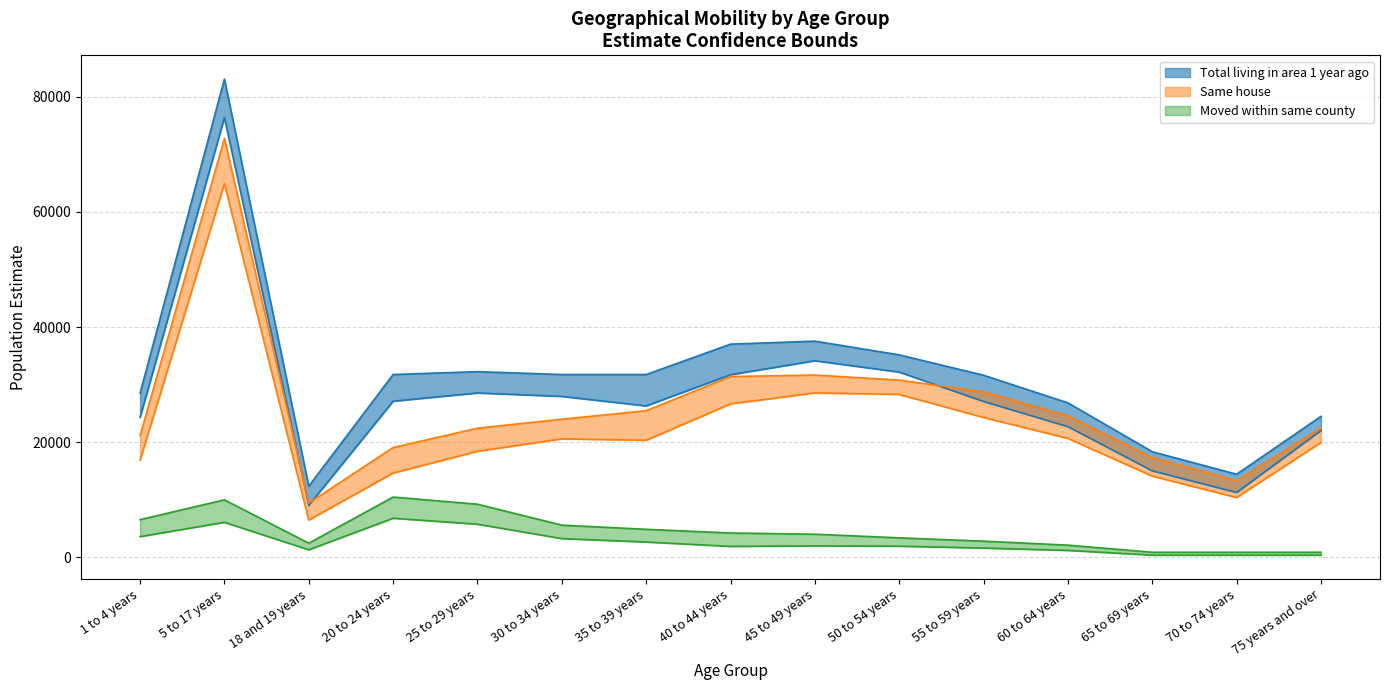

What is the sum of all Same house CUB values?

394297